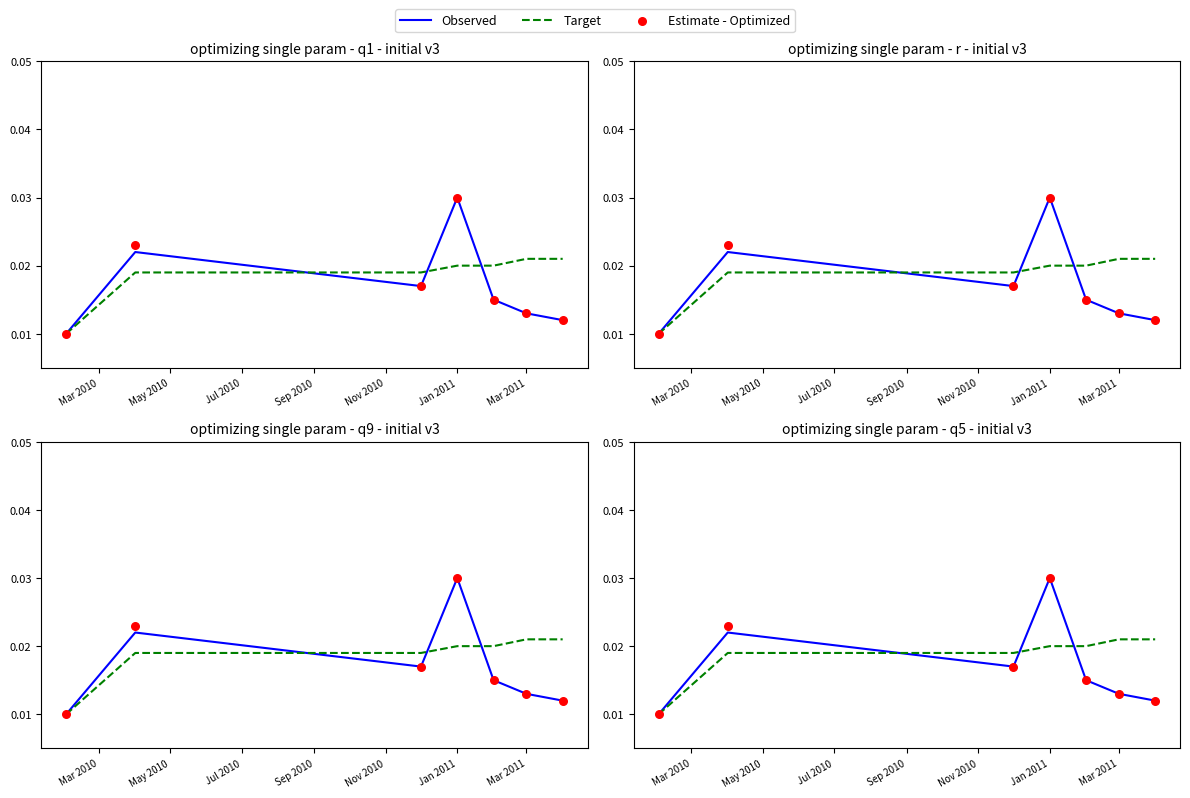

What is the total value across all series at Jul 2010?

0.1